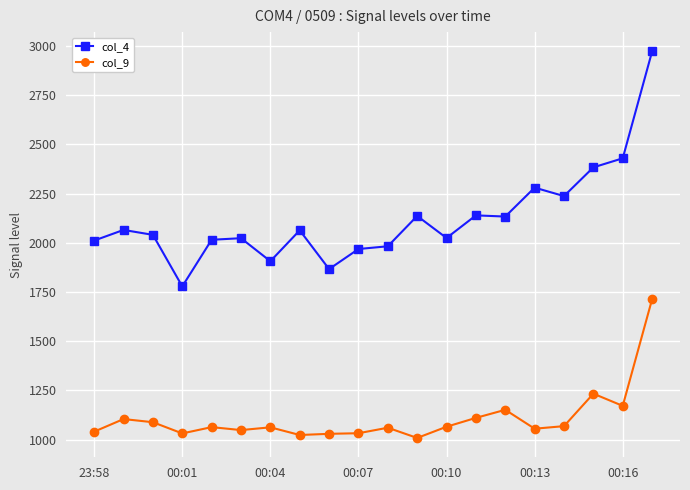

What is the value of the col_4 point at the 5th from the left?

2015